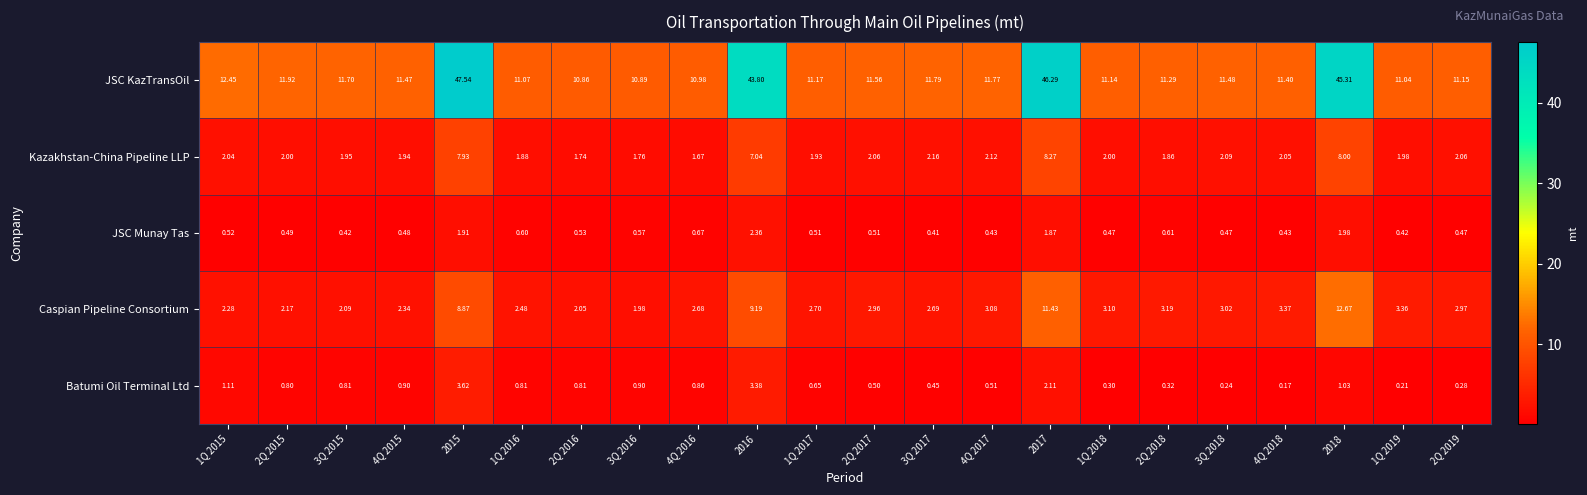

How many data points does each series have?

22